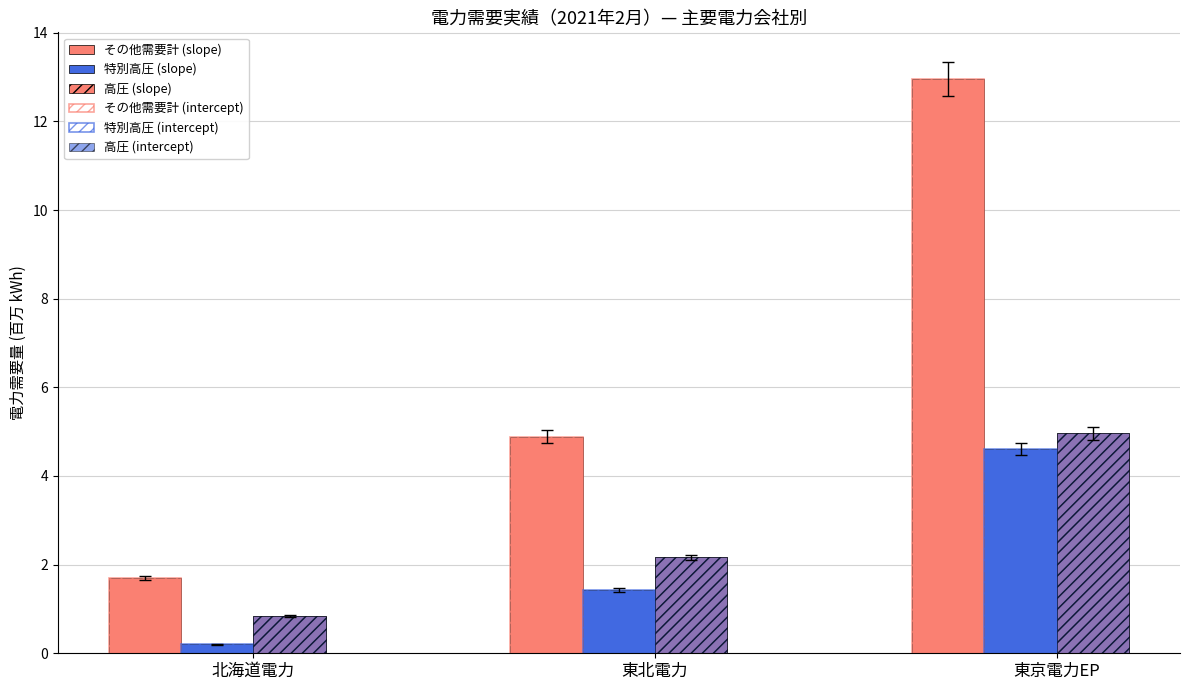

How many values in the その他需要計 (slope) series exceed 4?

2